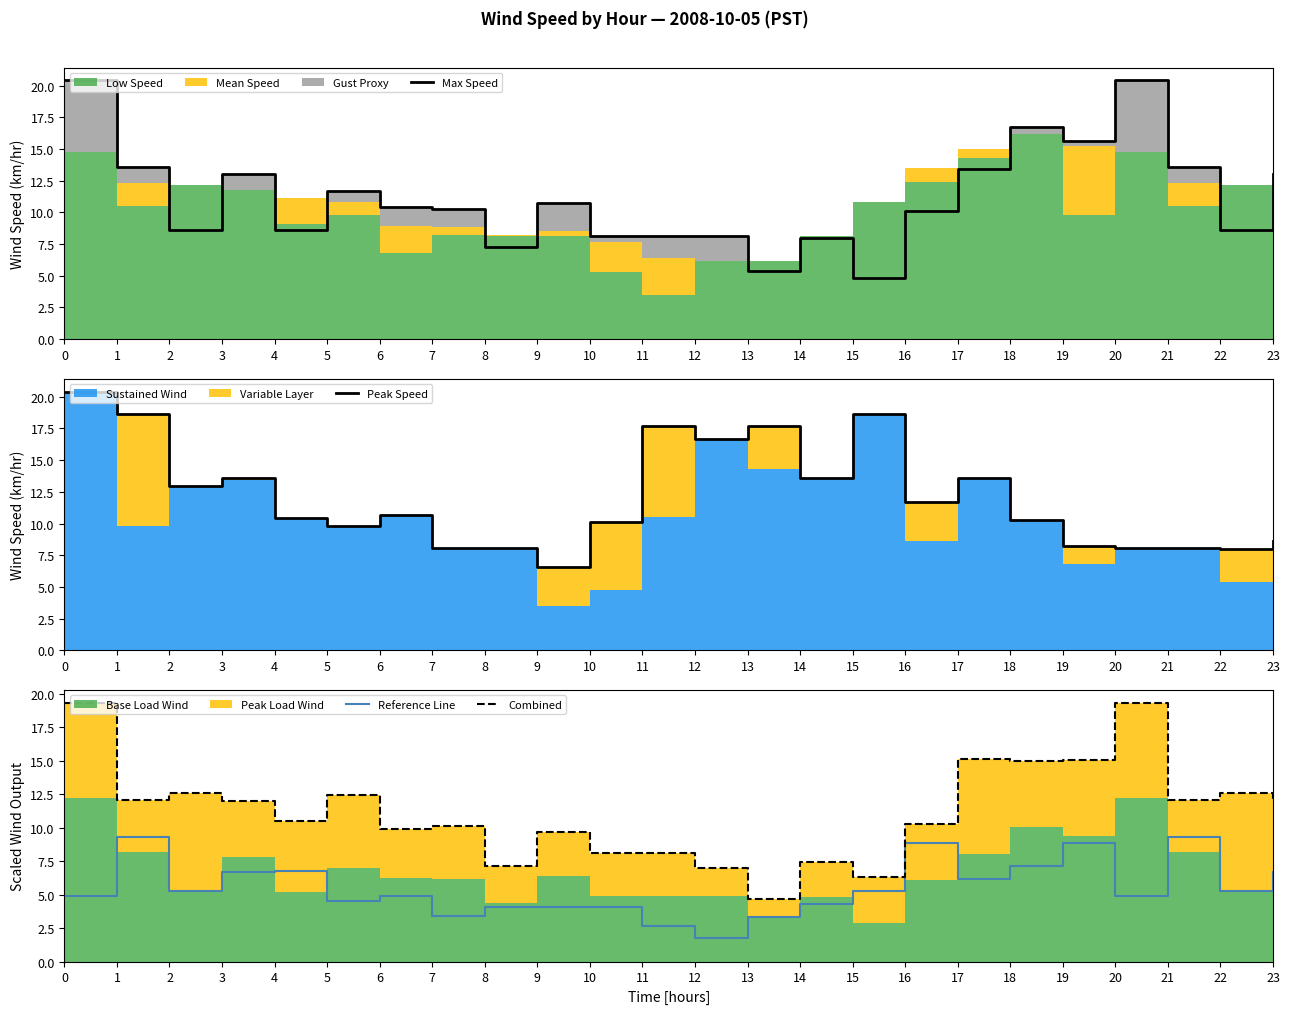

Where does the Reference Line series first go above 5?

1